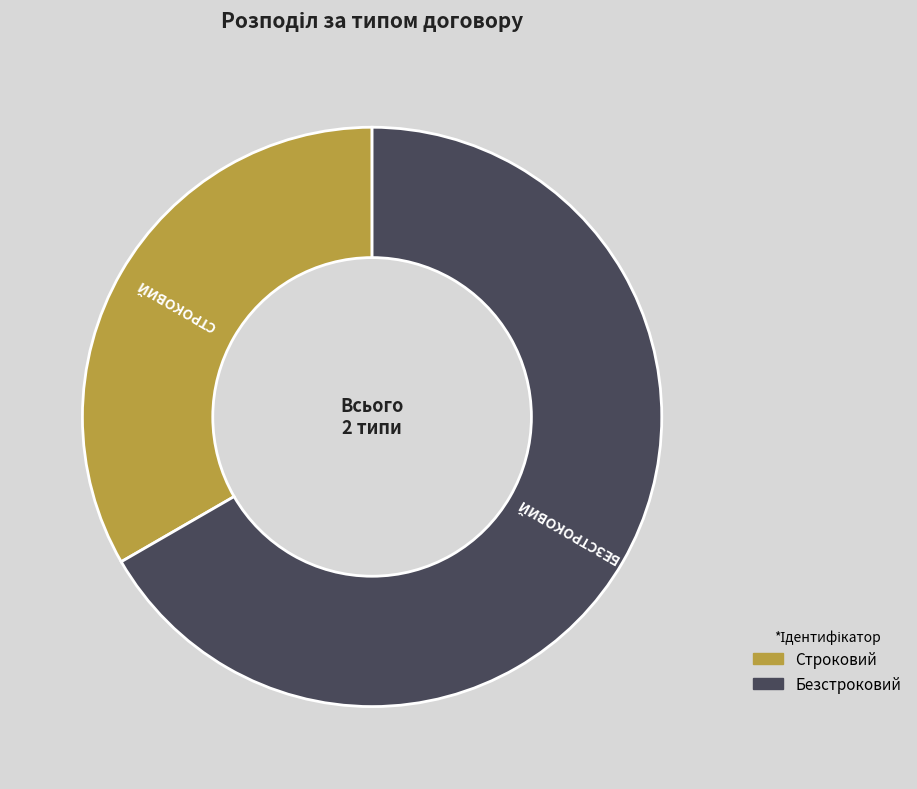

Is it true that Строковий is 33% of the pie?

True